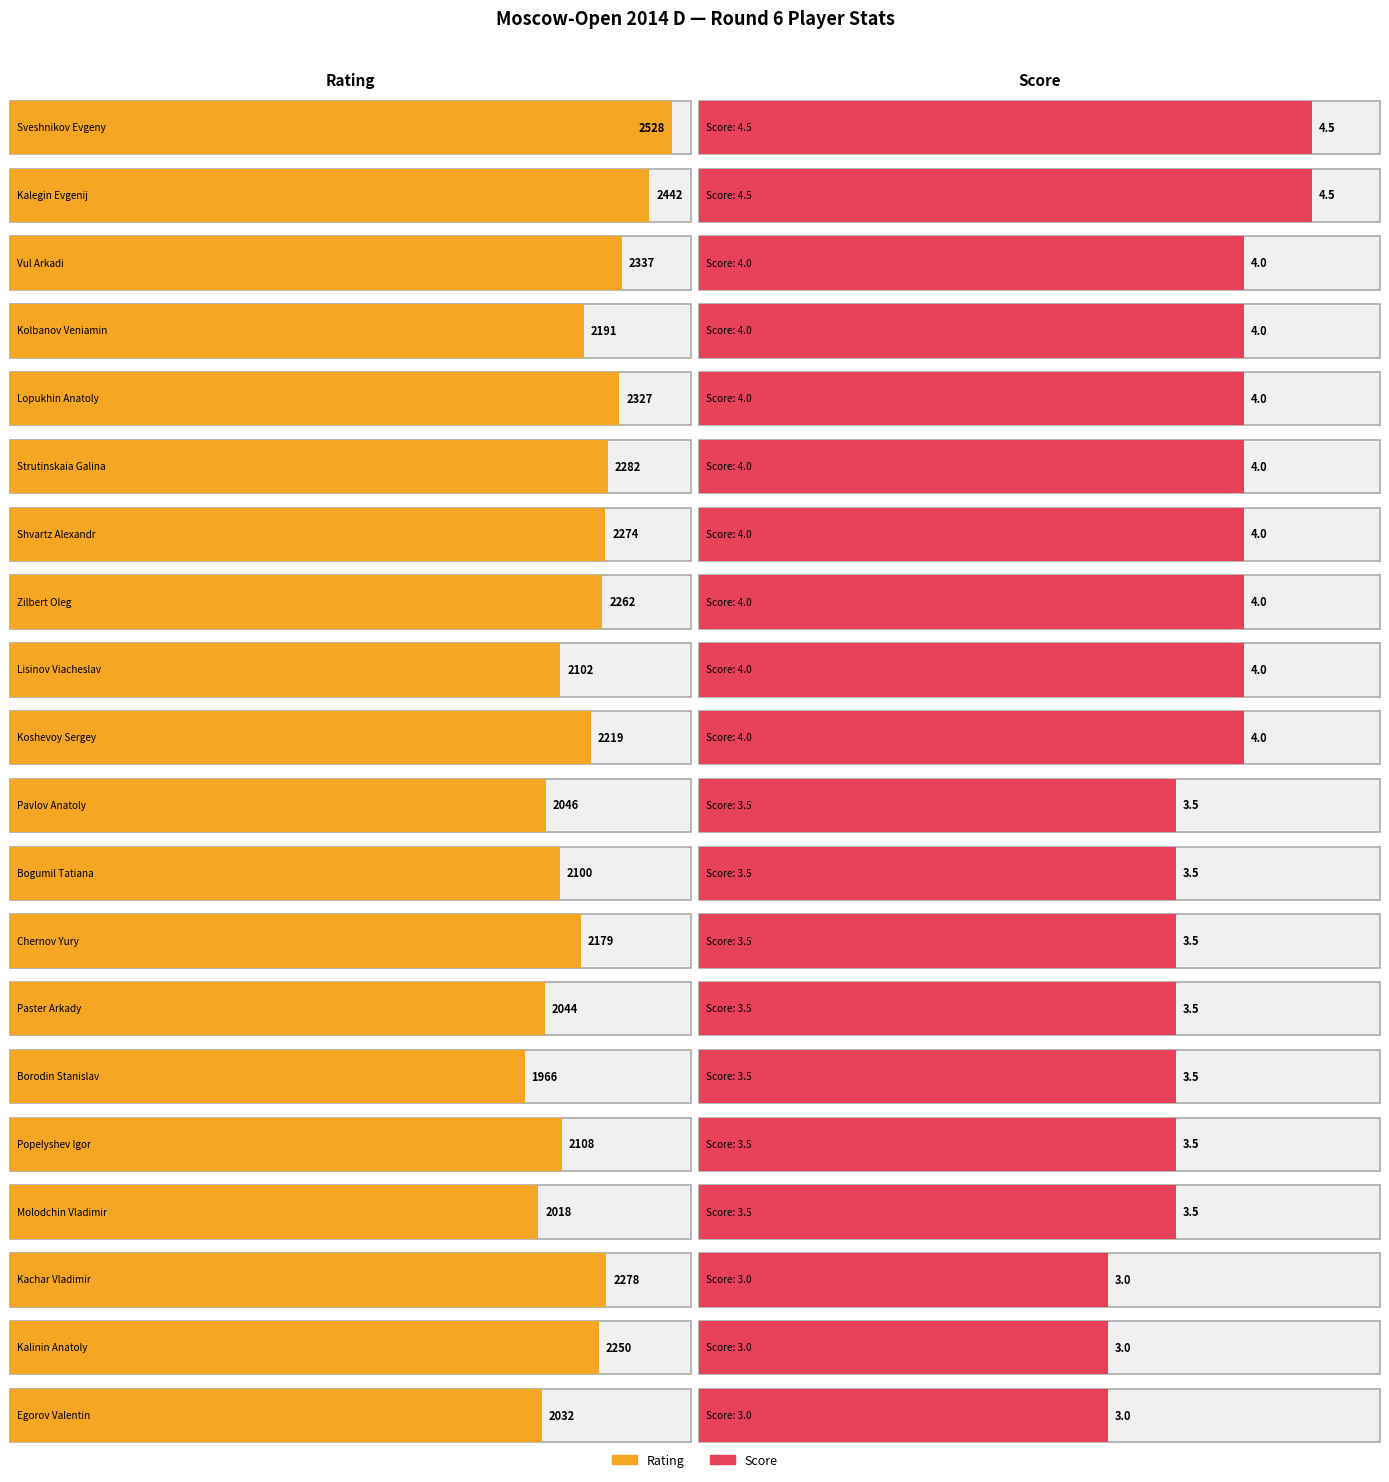

Between Lopukhin Anatoly and Vul Arkadi, which is larger?

Vul Arkadi